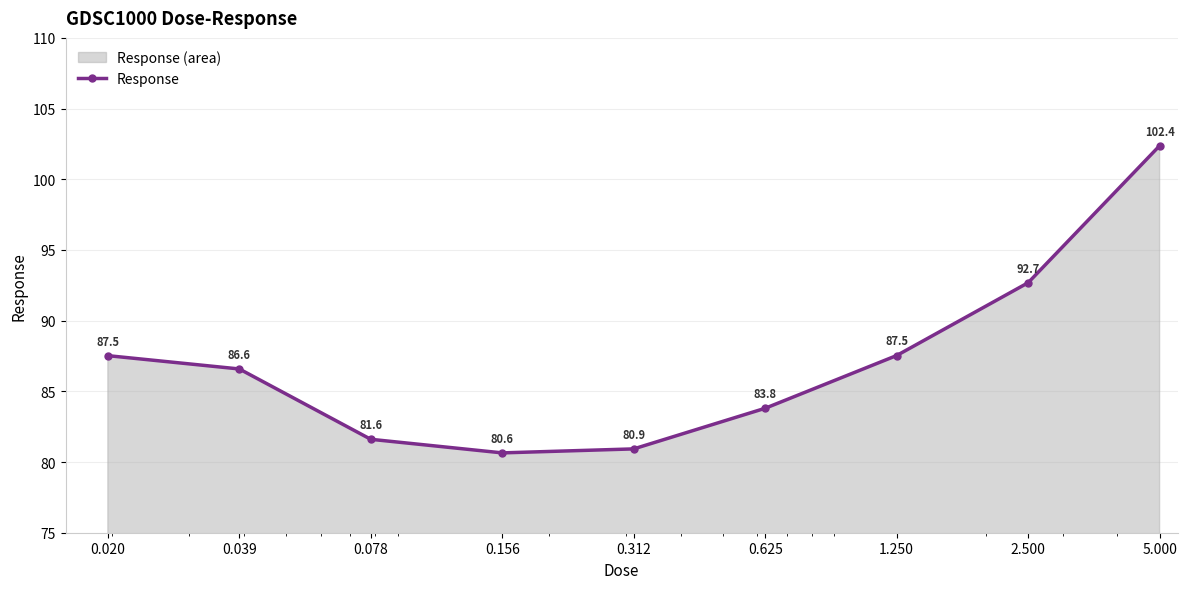

What is the sum of all values?

783.7